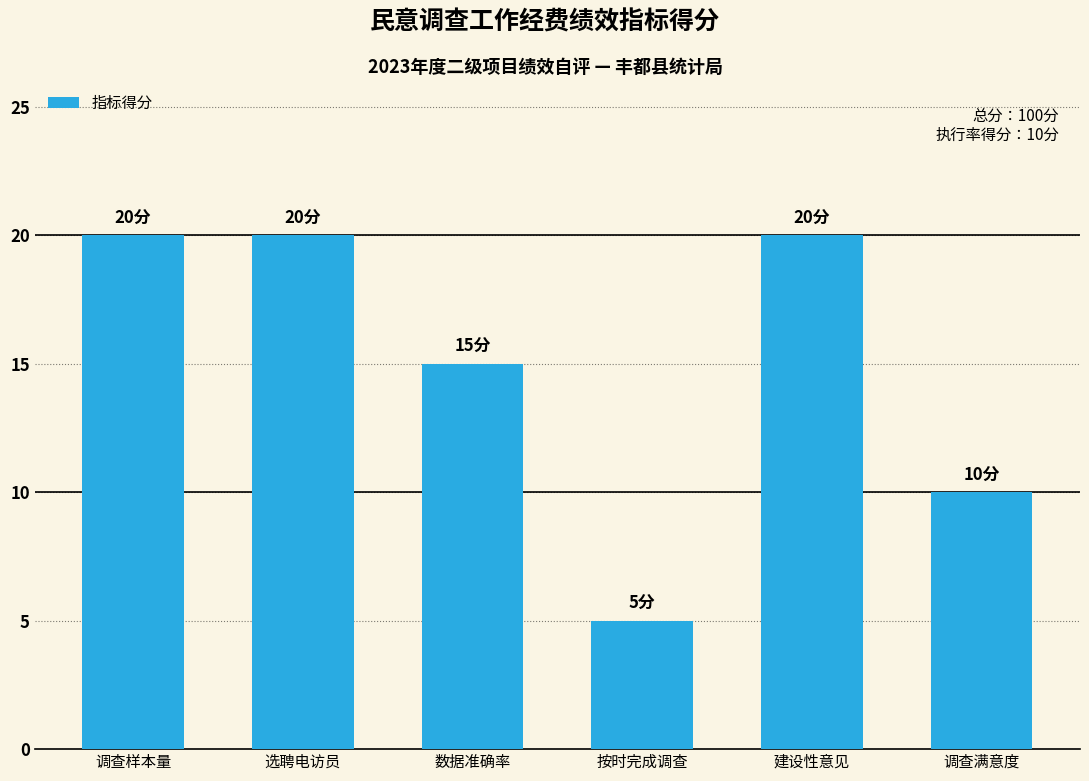

True or false: the data shows 7 at 调查样本量.

False